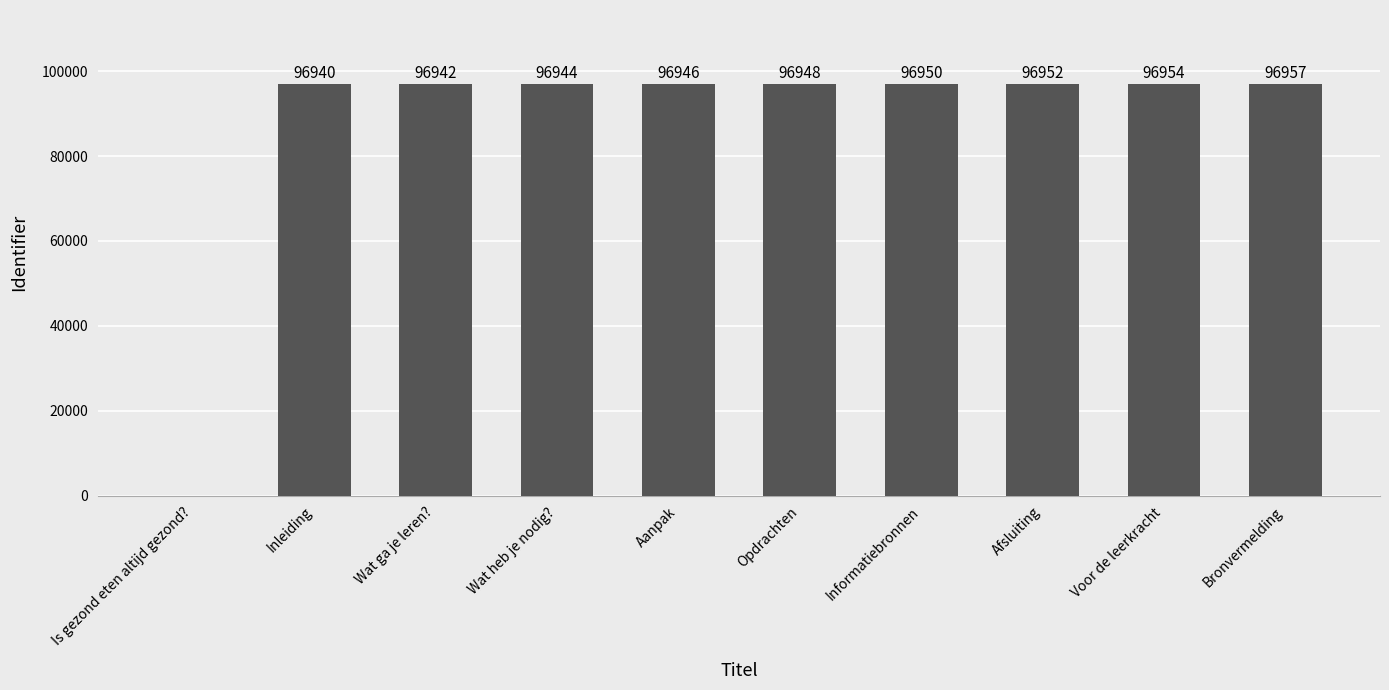

At which category does the chart reach its peak across all series?

Bronvermelding